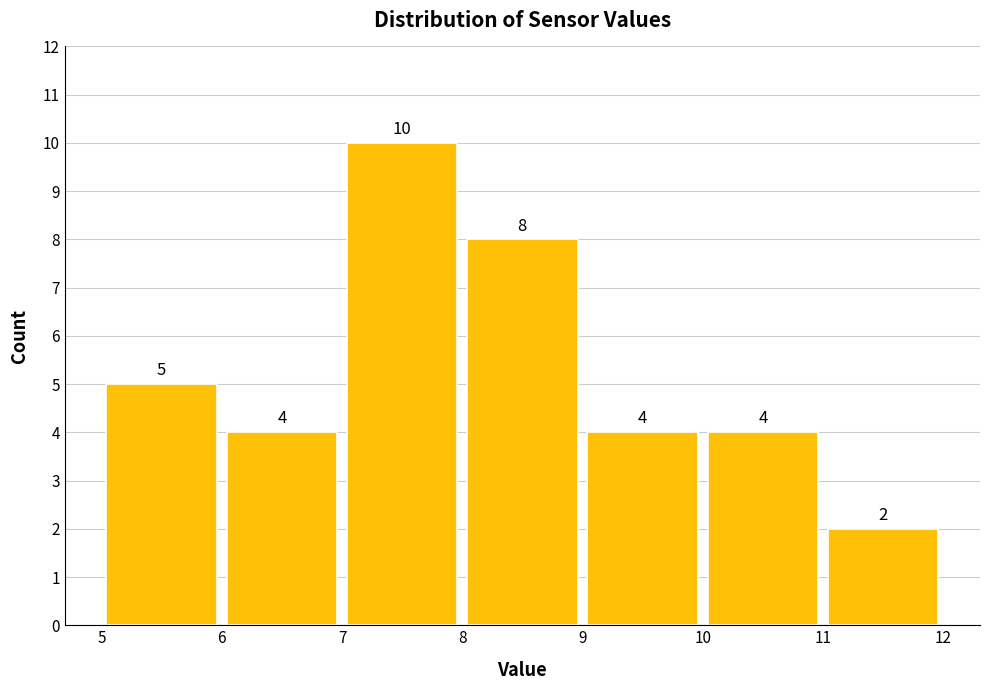

Reading left to right, transcribe this chart: for each bar, give the range it covers on the x-axis and its height.

5 to 6: 5
6 to 7: 4
7 to 8: 10
8 to 9: 8
9 to 10: 4
10 to 11: 4
11 to 12: 2